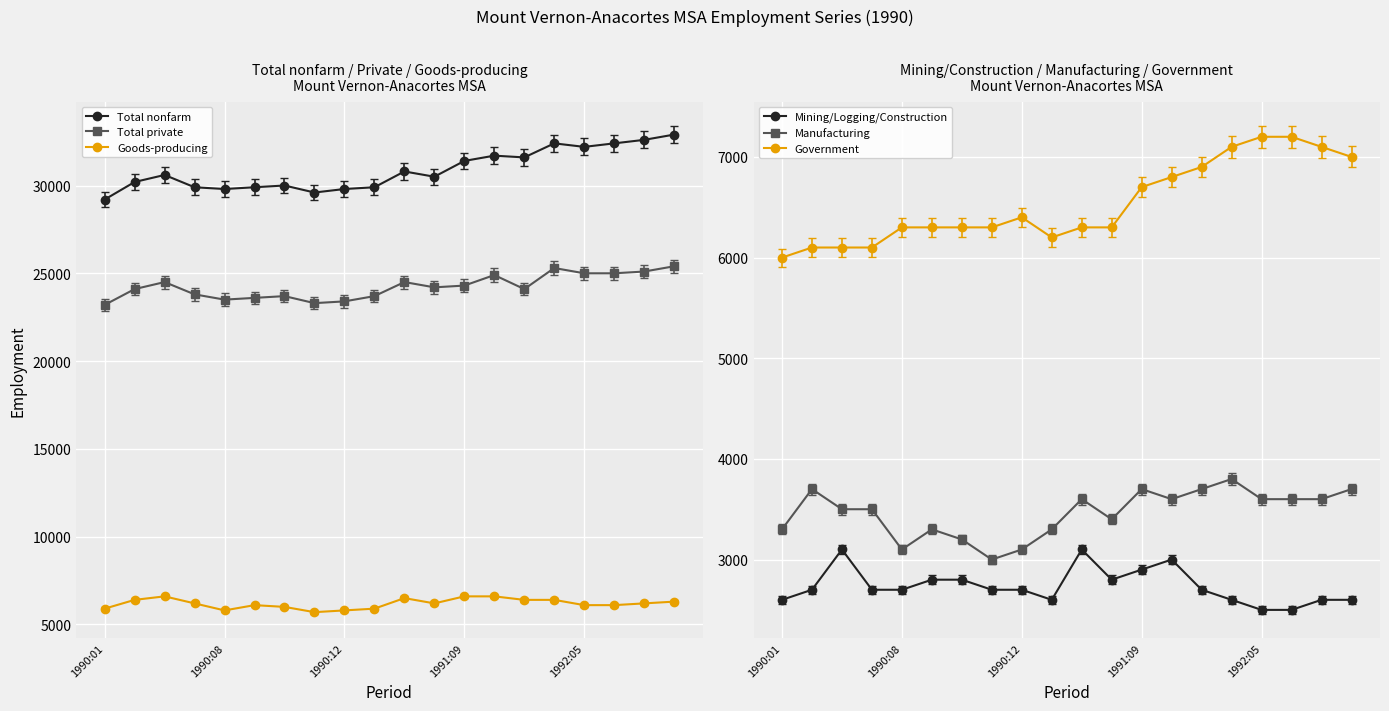

Where does the Manufacturing series first go above 3600?

1990:05